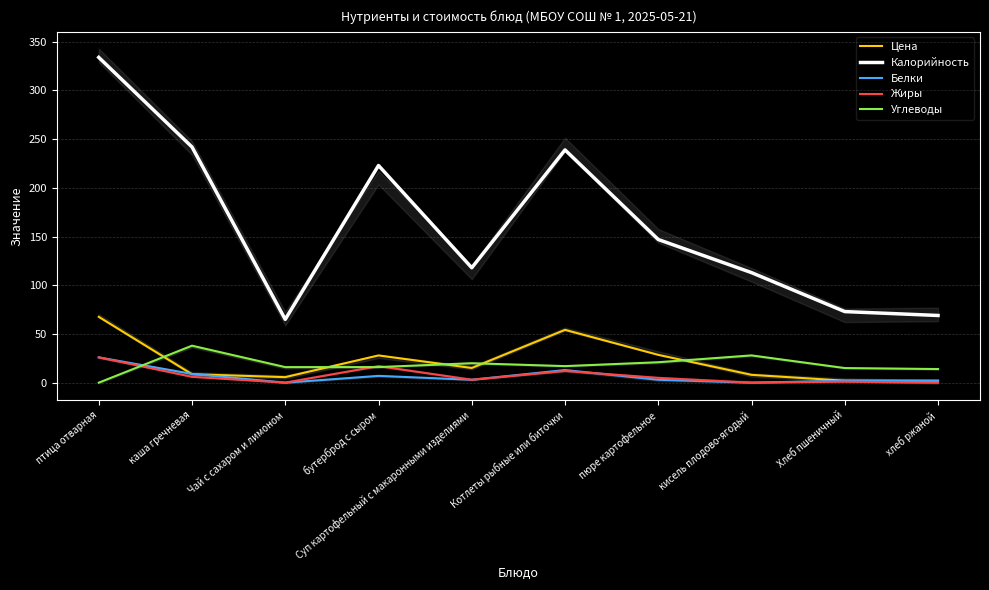

Where is the first local maximum for Калорийность?

бутерброд с сыром